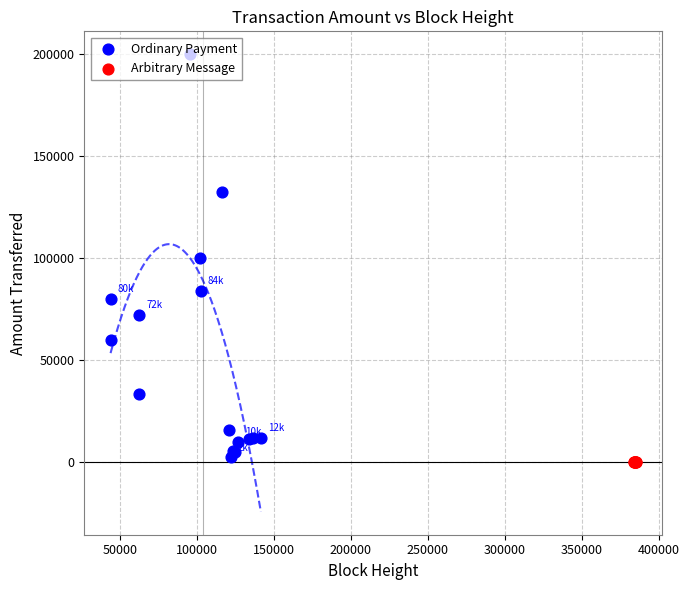

What is the change in value from 200000 to 400000?

-184172